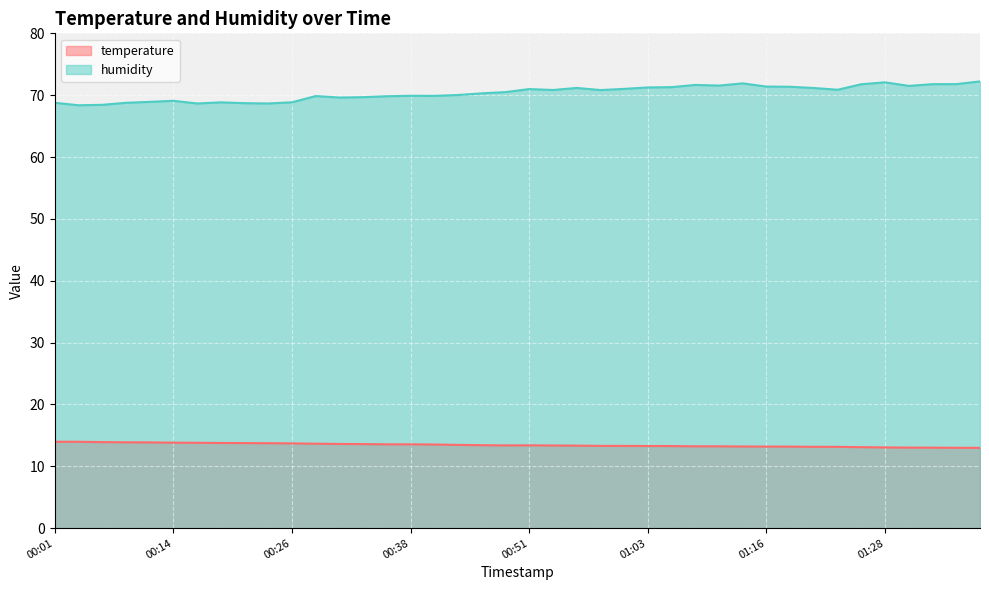

At how many categories does at least one series exceed 19?

40